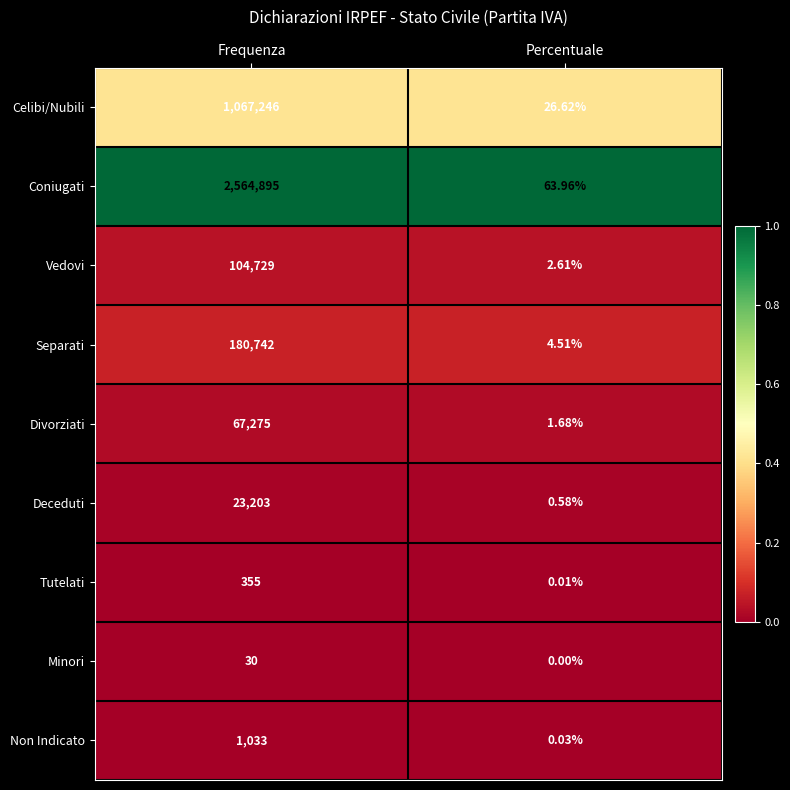

Which label corresponds to the smallest value in the chart?

Percentuale